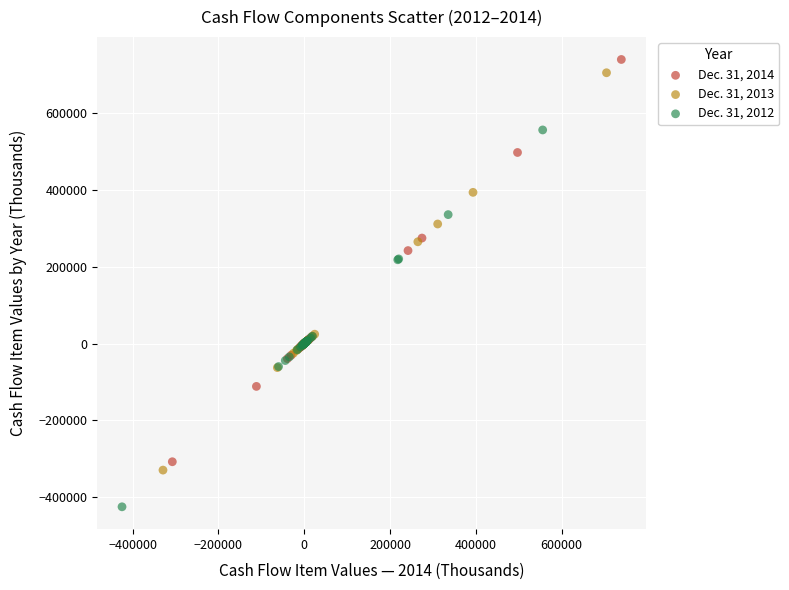

Which series has the largest Y range (max minus min)?

Dec. 31, 2014